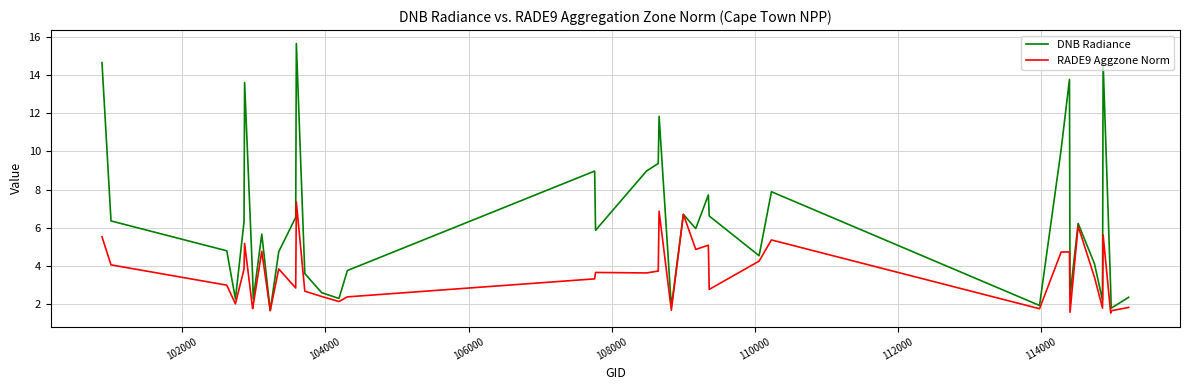

Rank the series by their average value, from lowest to highest.

RADE9 Aggzone Norm, DNB Radiance